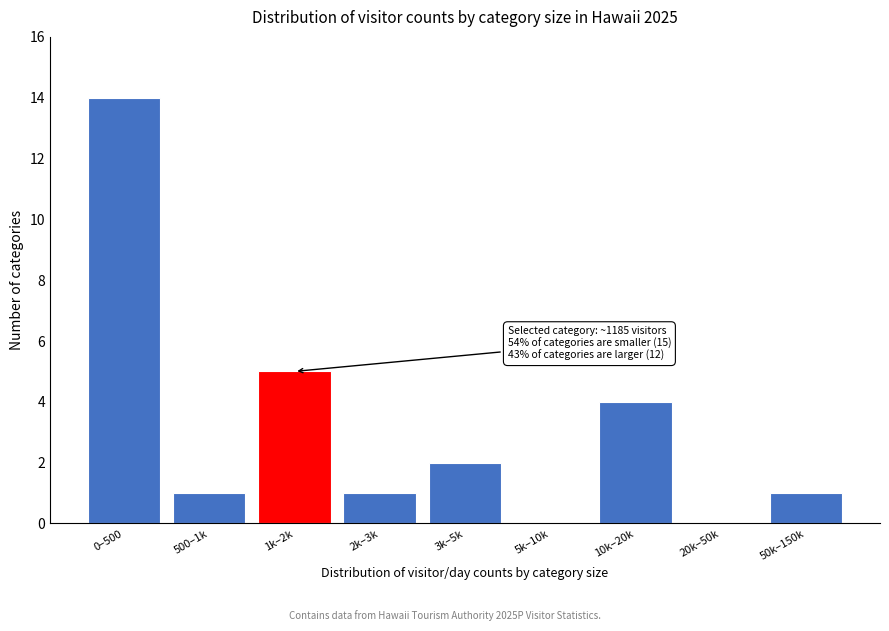

Reading left to right, transcribe all the data shown in this chart.

0–500=14	500–1k=1	1k–2k=5	2k–3k=1	3k–5k=2	5k–10k=0	10k–20k=4	20k–50k=0	50k–150k=1